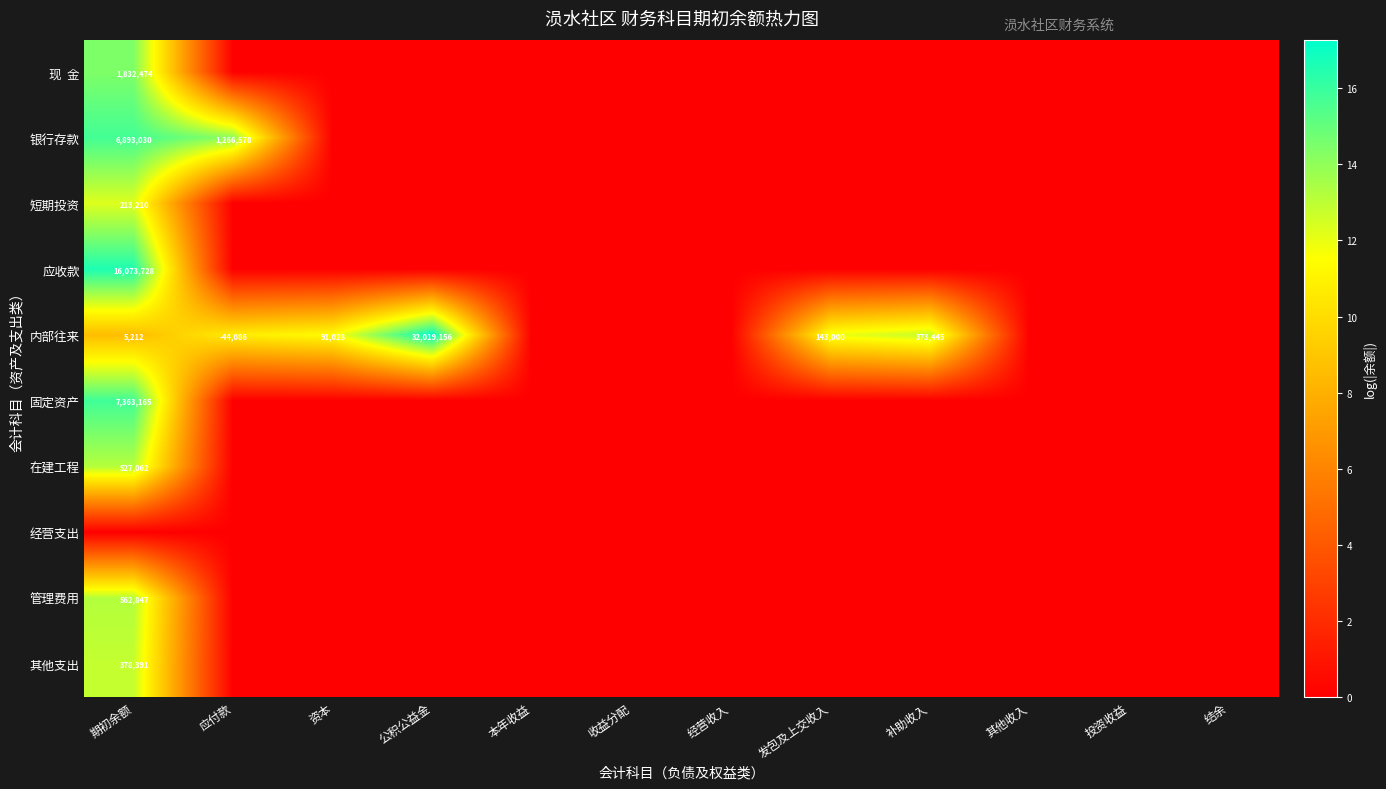

Is it true that 银行存款 equals 1266578 at 应付款?

True